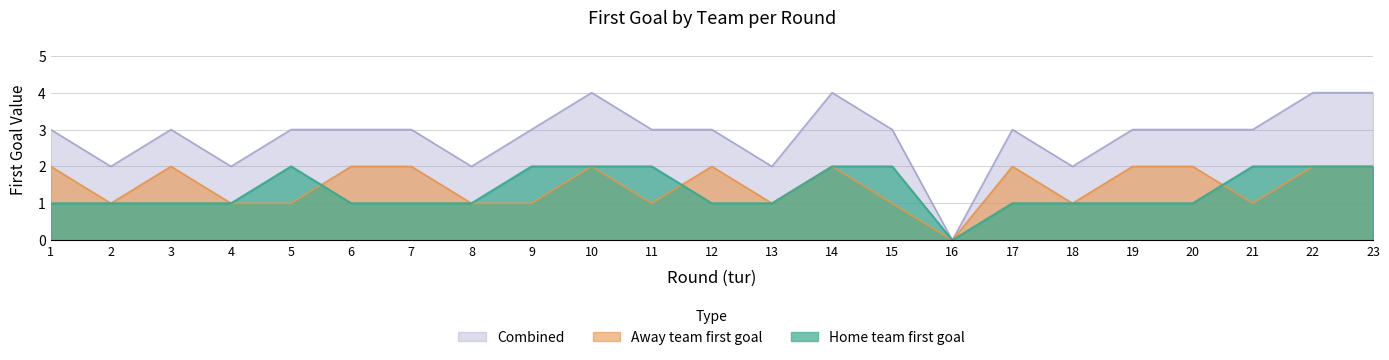

At which label is Combined closest to 2?

2